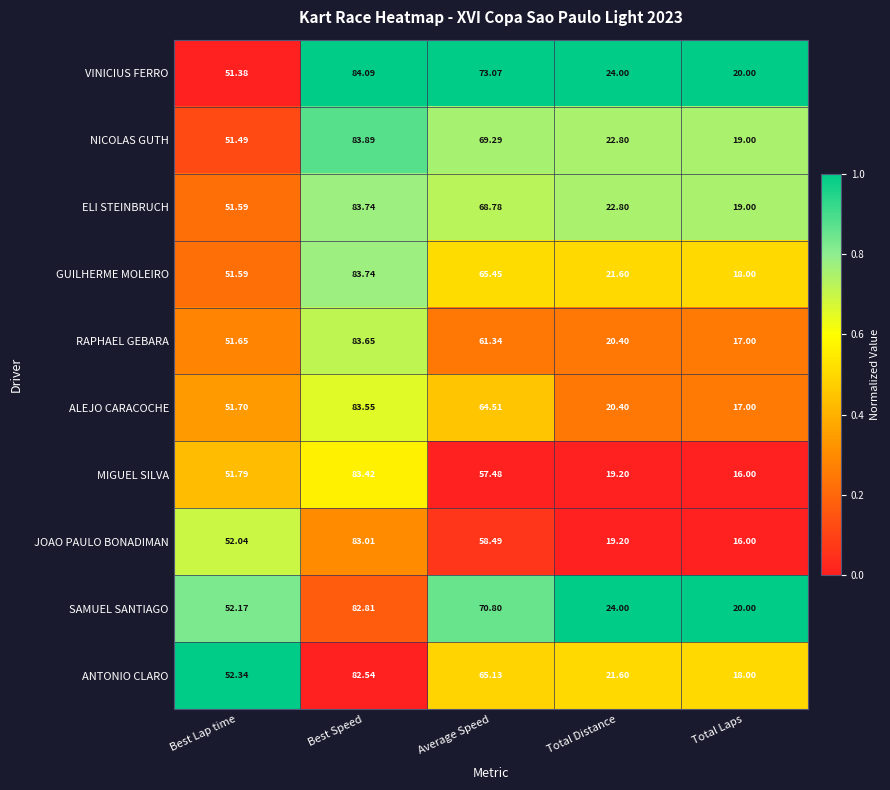

Which series has the largest total across all categories?

VINICIUS FERRO